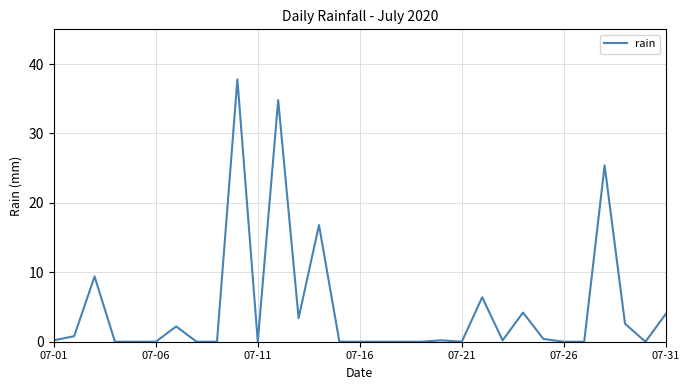

What is the value of the 7th point from the left?

2.2